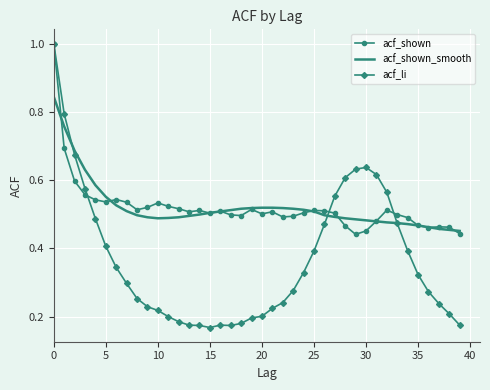

Which series has the largest range (max minus min)?

acf_li